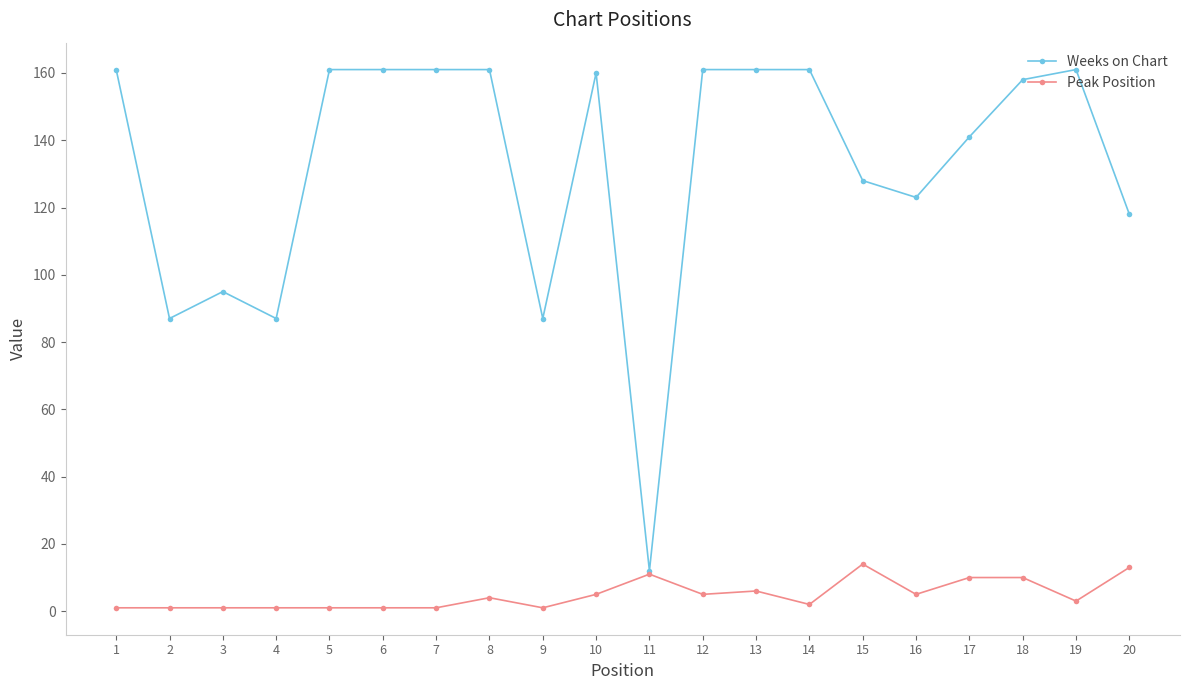

How many distinct data groups are displayed?

2